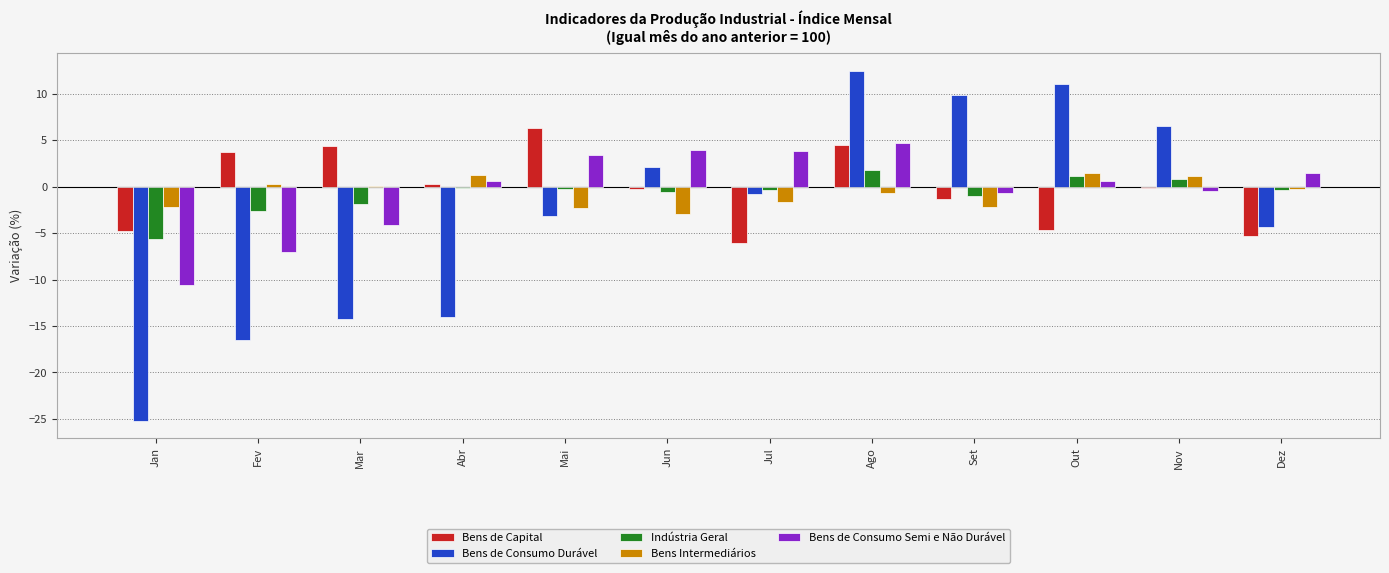

Where does the Bens de Capital series first go above 0?

Fev